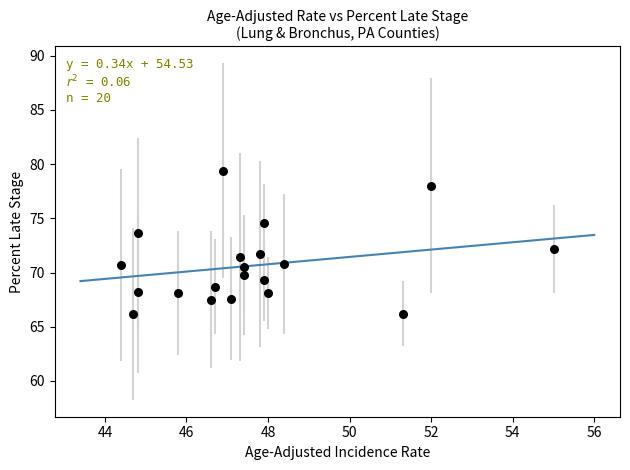

What is the range of X values (max minus min)?

10.6